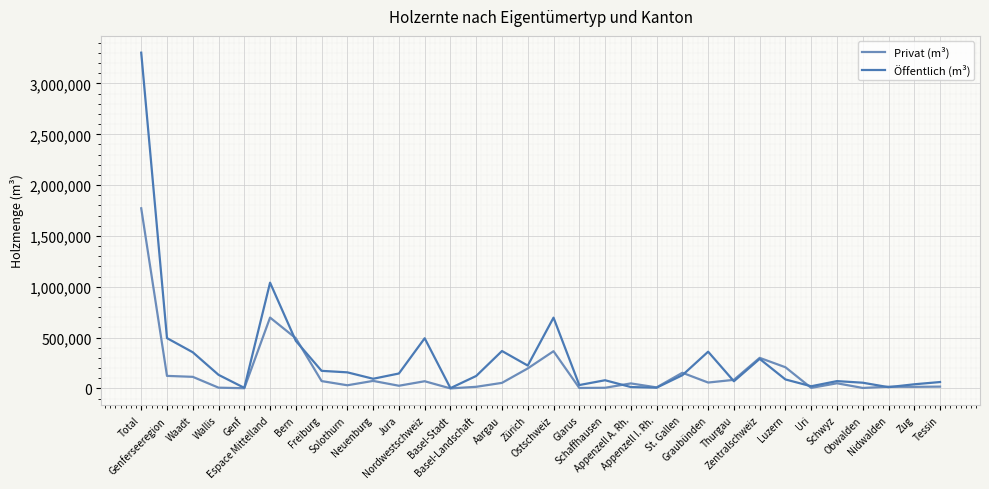

Between Aargau and Tessin, which series saw the biggest shift?

Öffentlich (m³)